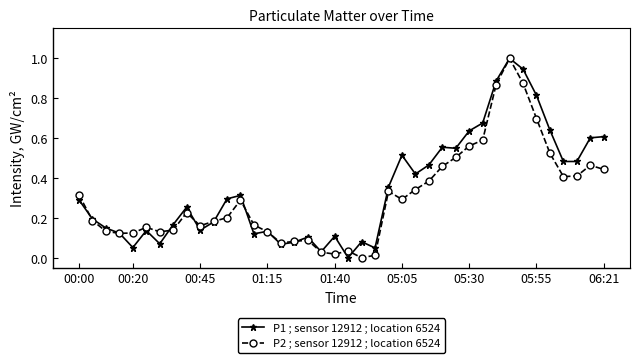

True or false: P1 ; sensor 12912 ; location 6524 has more than 1 points higher than both neighbors.

True